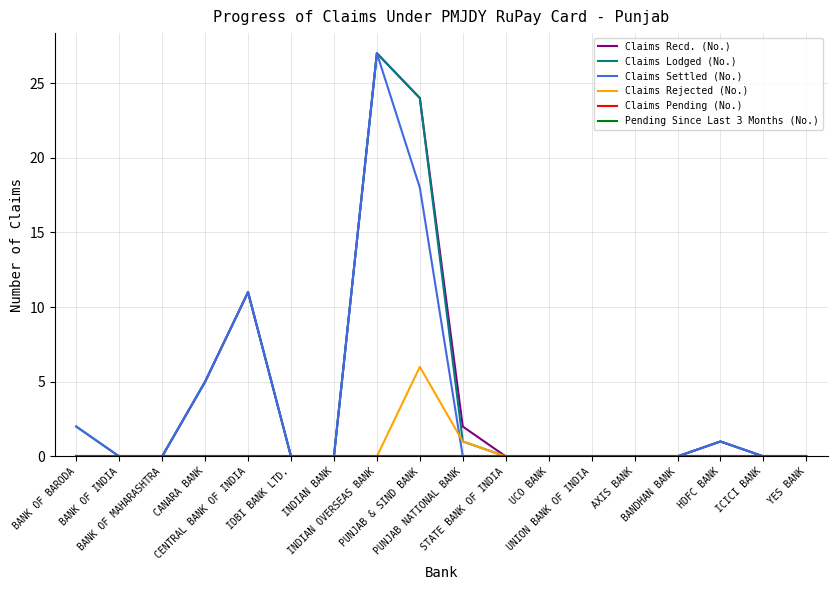

Does the chart have visible grid lines?

Yes